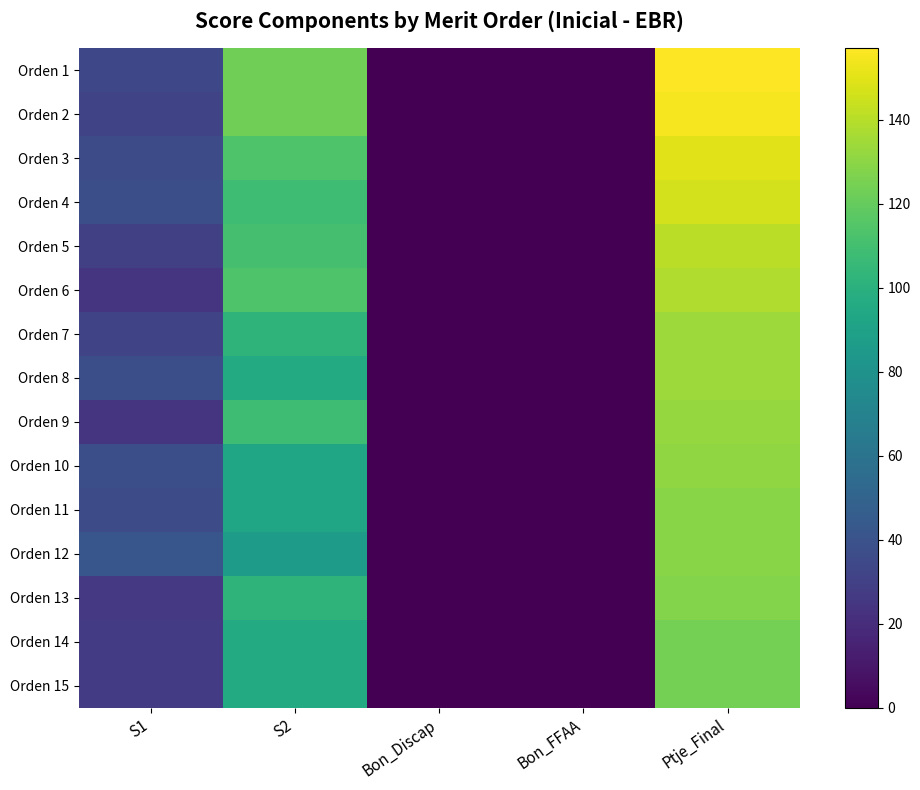

Which series has the largest total across all categories?

Orden 1